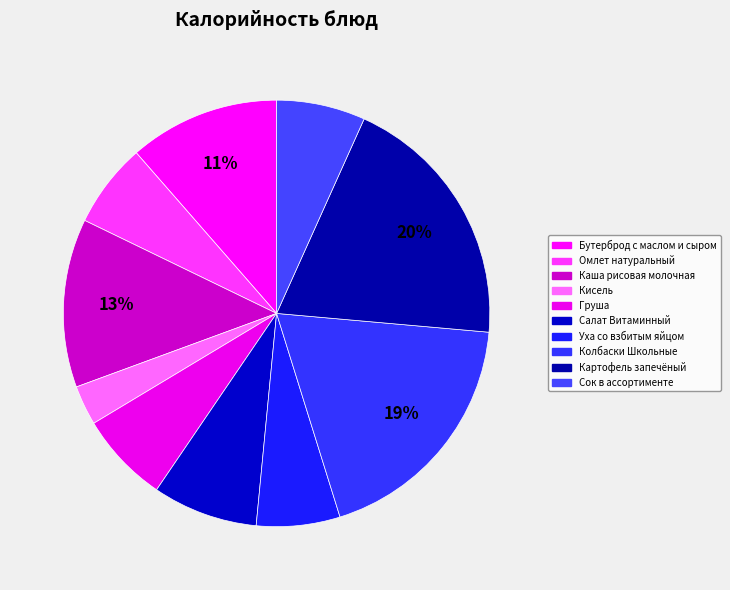

To the nearest percent, what percentage of the pie is Картофель запечёный?

20%